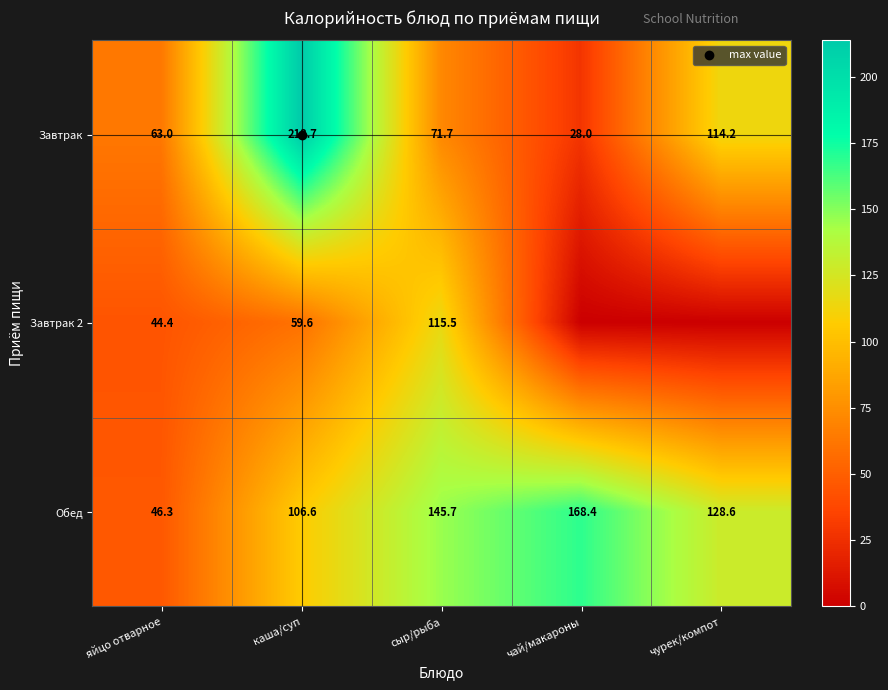

Which series has the largest total across all categories?

Обед